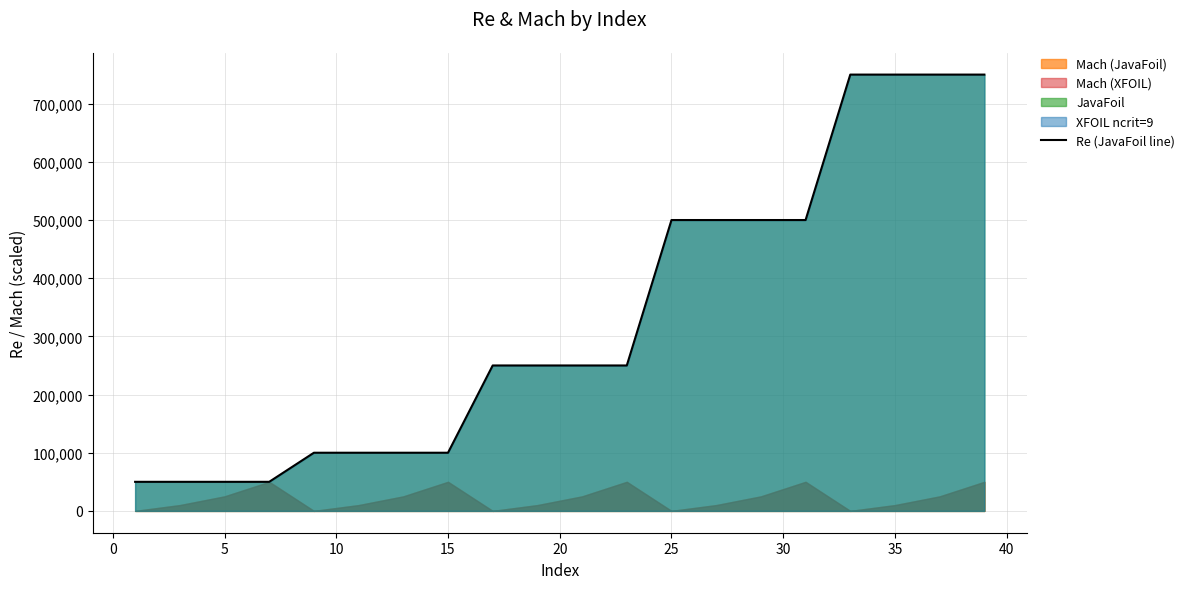

What is the value of the 11th point from the left?

250000